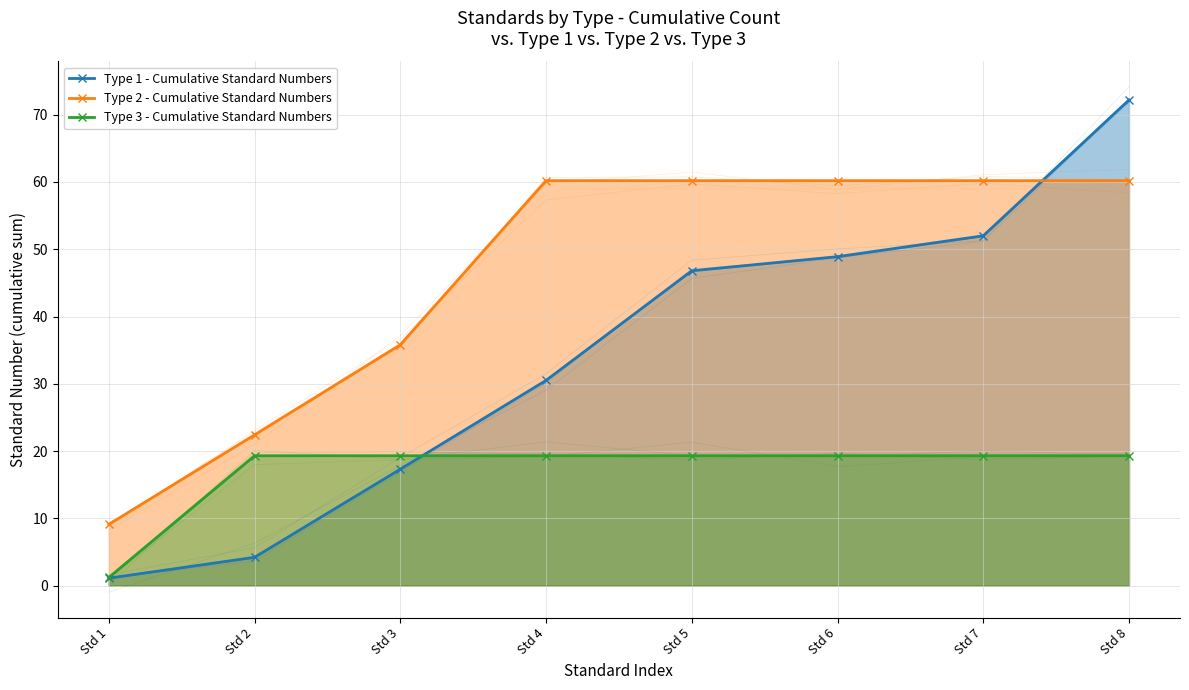

How many data points in Type 1 - Cumulative Standard Numbers are less than 46?

4